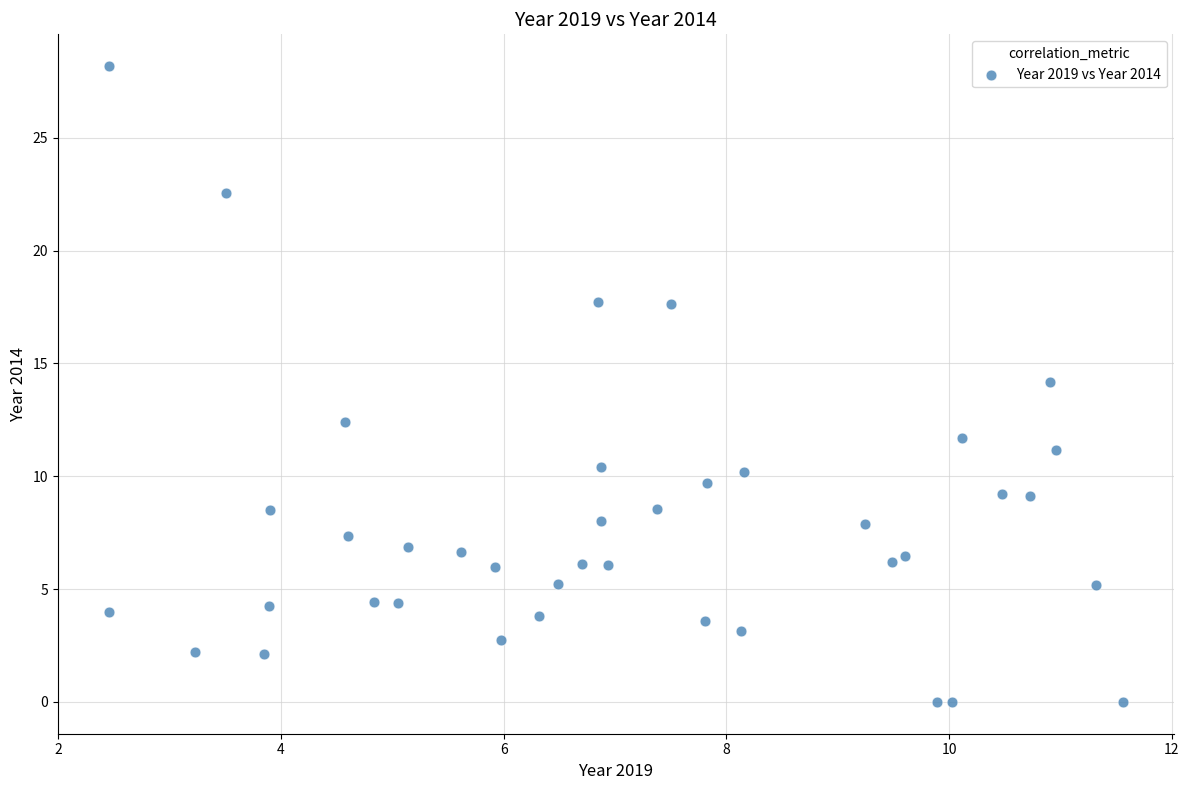

What is the range of Y values (max minus min)?

28.2